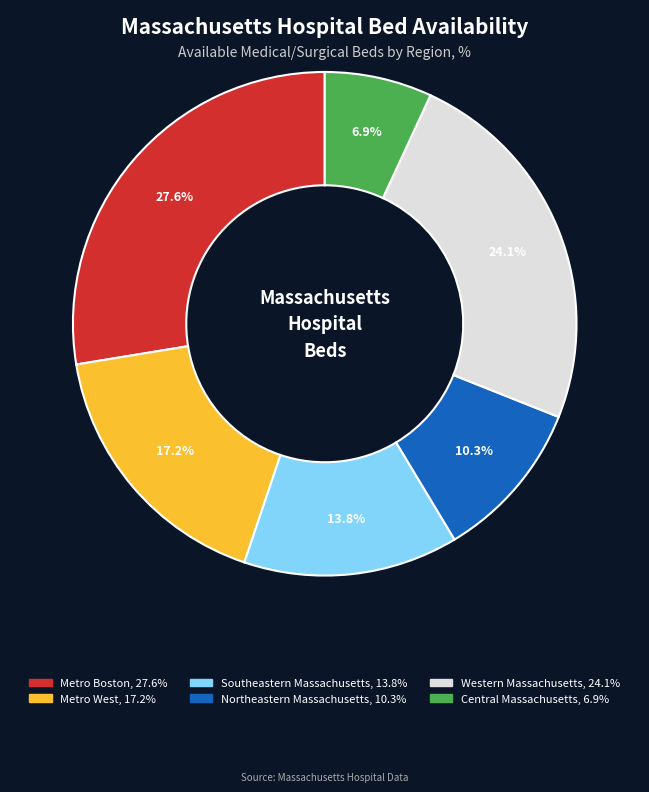

Does Northeastern Massachusetts represent more than half of the total?

No